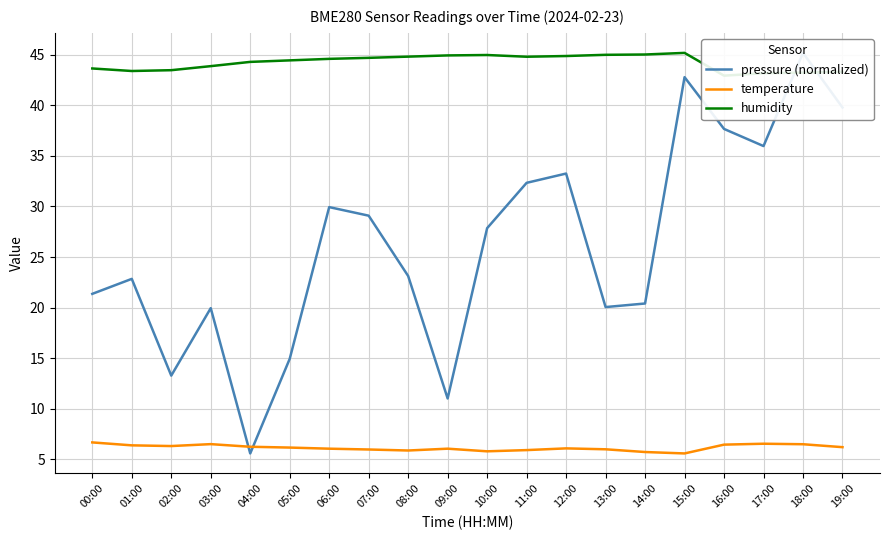

Where do temperature and pressure (normalized) first cross each other?

03:00 and 04:00